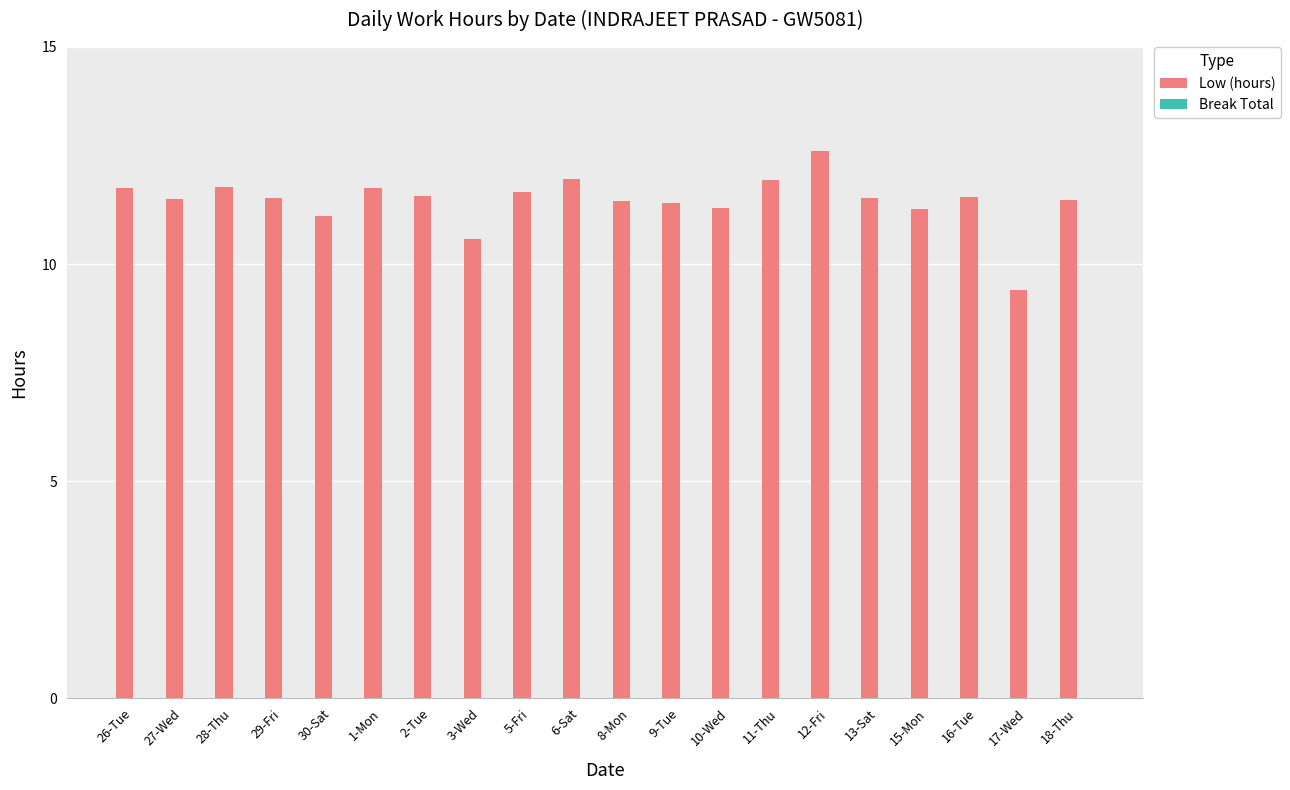

Which label corresponds to the largest value in the chart?

12-Fri